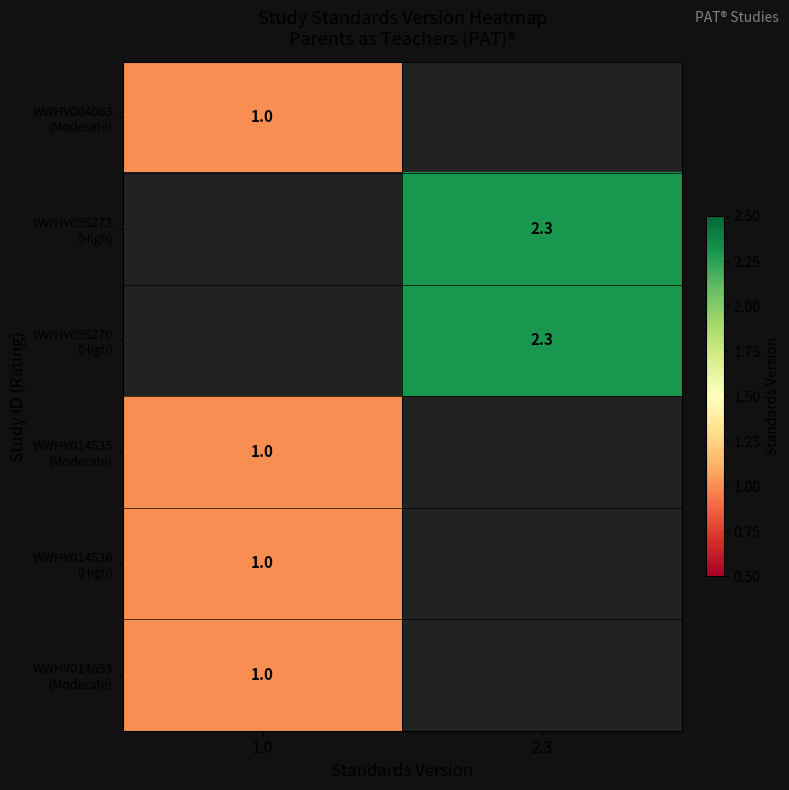

At how many categories does at least one series exceed 1?

1